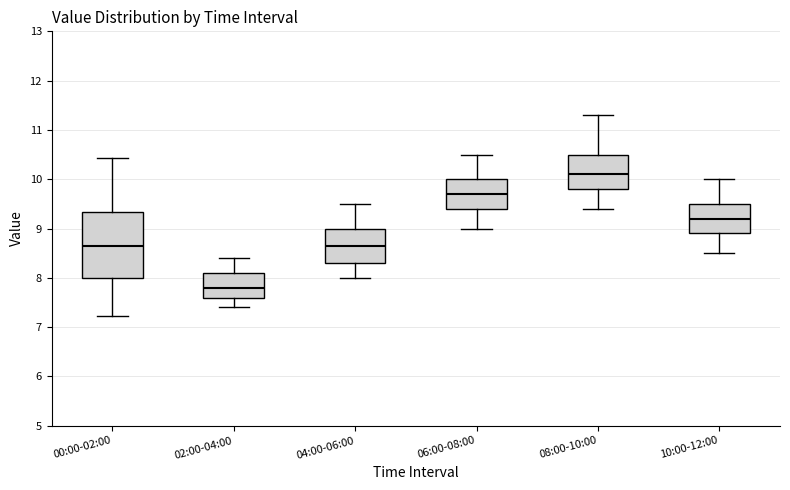

Reading left to right, read every box against the y-axis: the position of its median line, the range the box covers, and the ends of its whiskers. The values are not printed on the chart, so give them approximately, as read against the axis.

00:00-02:00: median 8.7, box 8.0 to 9.3, whiskers 7.2 to 10.4
02:00-04:00: median 7.8, box 7.6 to 8.1, whiskers 7.4 to 8.4
04:00-06:00: median 8.7, box 8.3 to 9.0, whiskers 8.0 to 9.5
06:00-08:00: median 9.7, box 9.4 to 10.0, whiskers 9.0 to 10.5
08:00-10:00: median 10.1, box 9.8 to 10.5, whiskers 9.4 to 11.3
10:00-12:00: median 9.2, box 8.9 to 9.5, whiskers 8.5 to 10.0